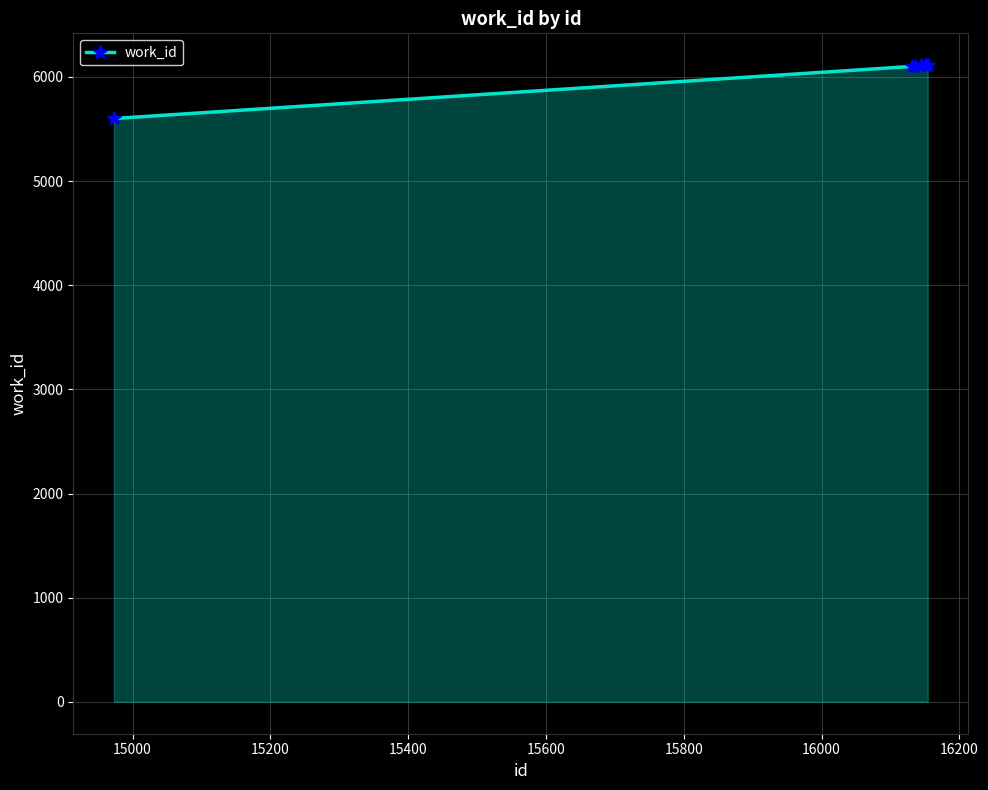

How many values are below 6111?

3